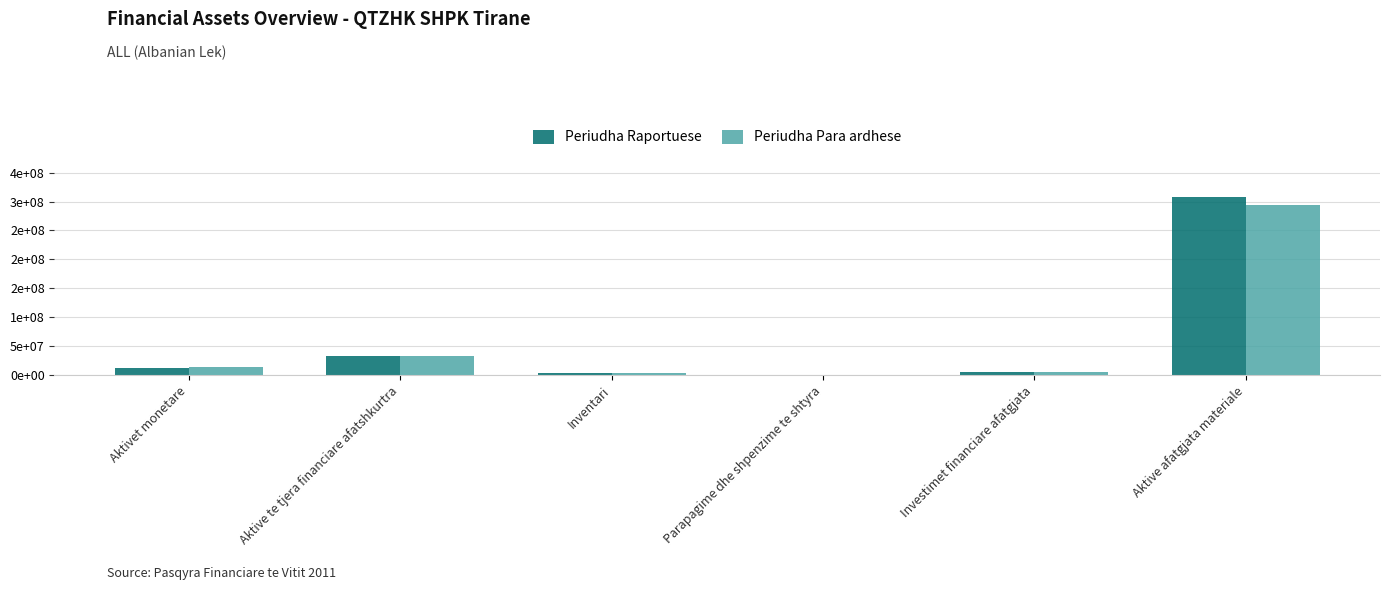

True or false: Periudha Para ardhese has a value of 32843449 at Aktive te tjera financiare afatshkurtra.

True